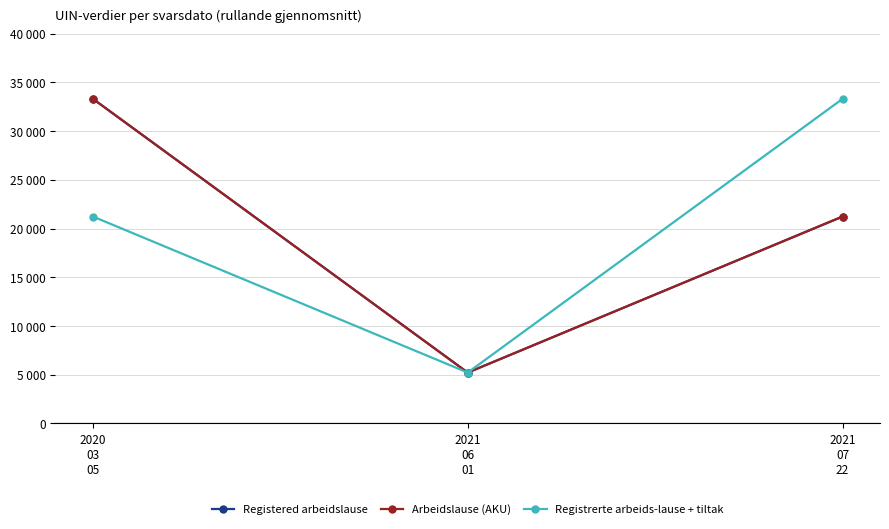

What are all the series names shown in the legend?

Registered arbeidslause, Arbeidslause (AKU), Registrerte arbeids-lause + tiltak